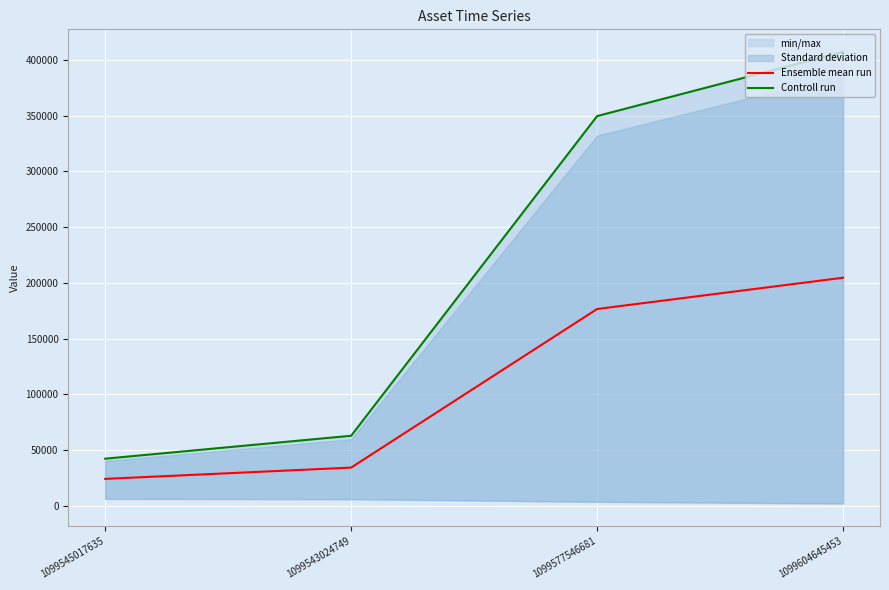

What position from the right is 1099545017635?

4